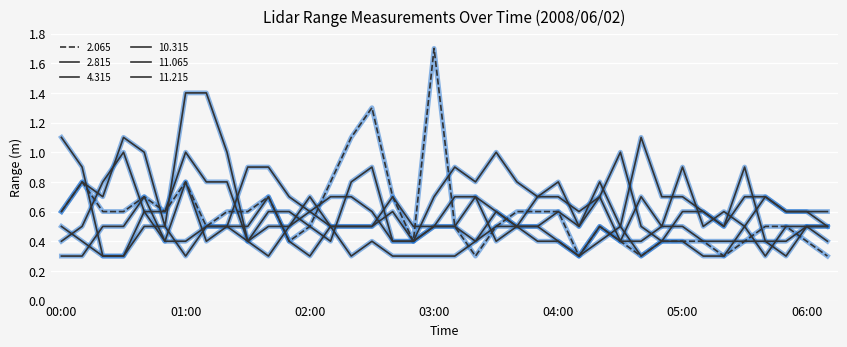

Which label corresponds to the largest value in the chart?

03:00